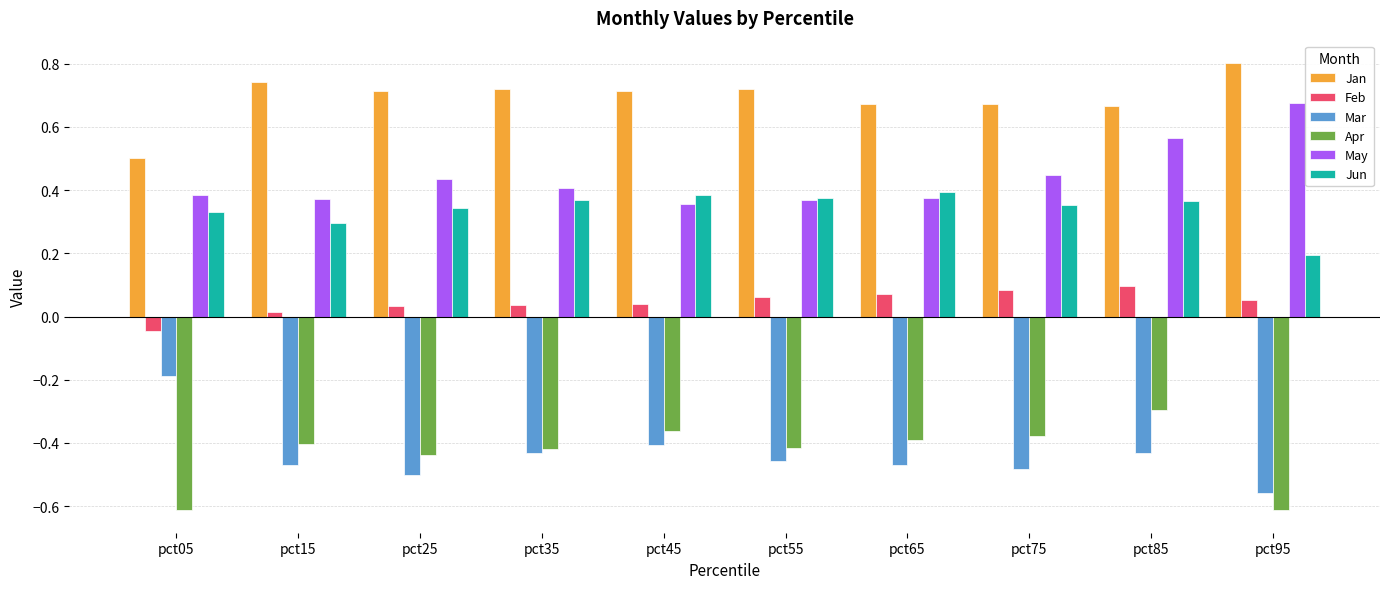

What is the sum of the Jan values at pct95 and pct85?

1.5